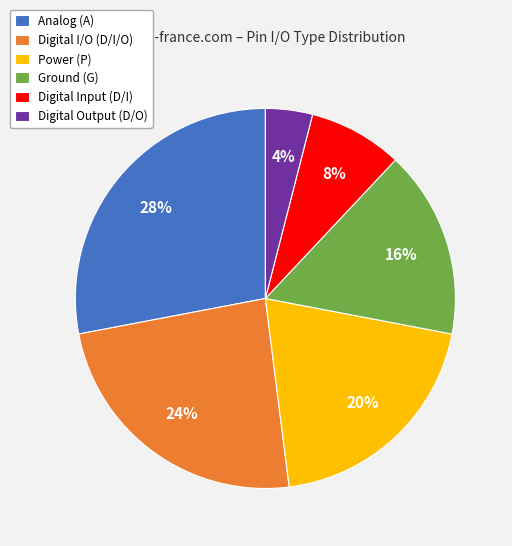

Which category has the biggest portion of the pie?

Analog (A)